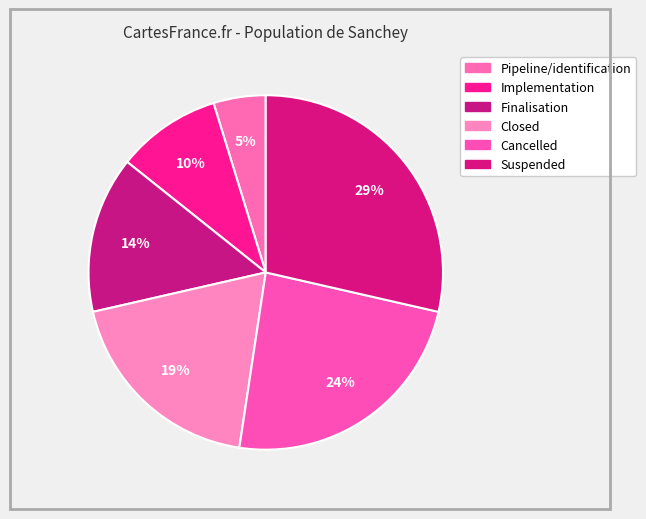

Count the number of slices in the pie.

6